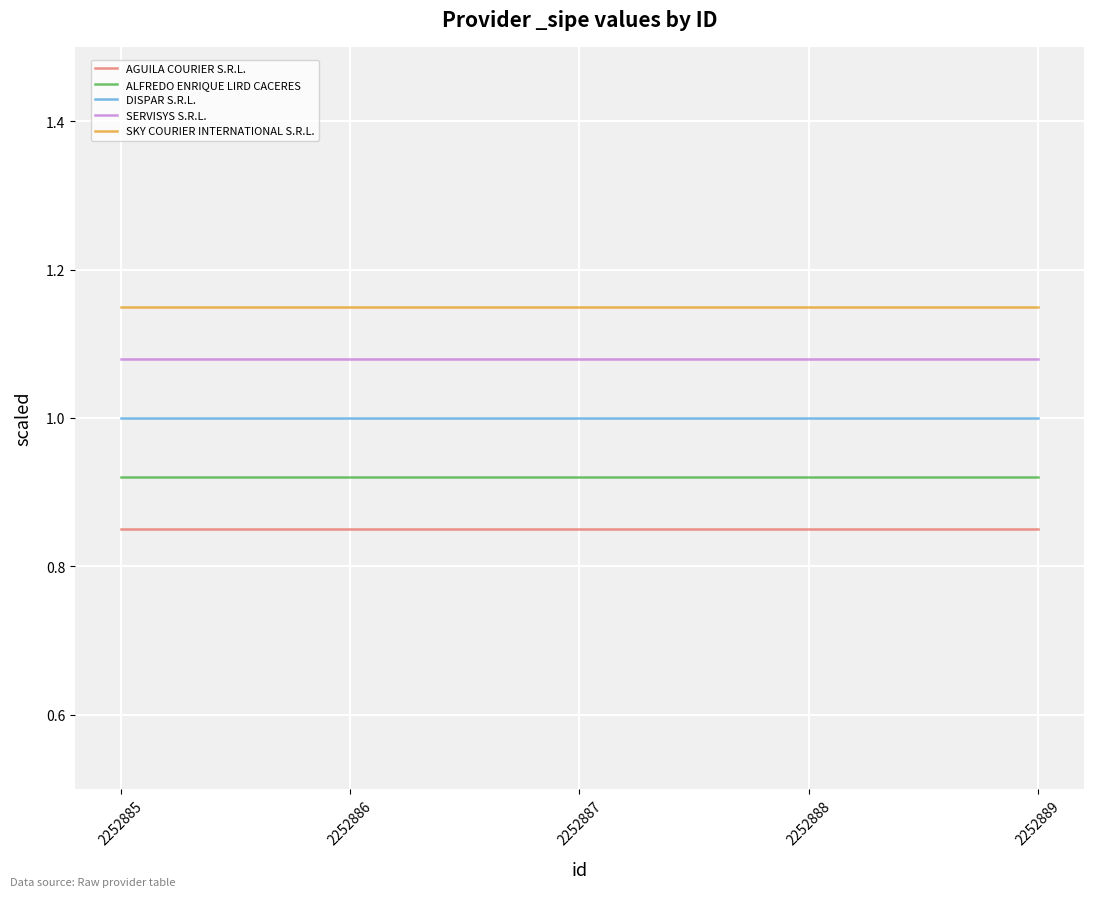

True or false: ALFREDO ENRIQUE LIRD CACERES and AGUILA COURIER S.R.L. cross at least once.

False